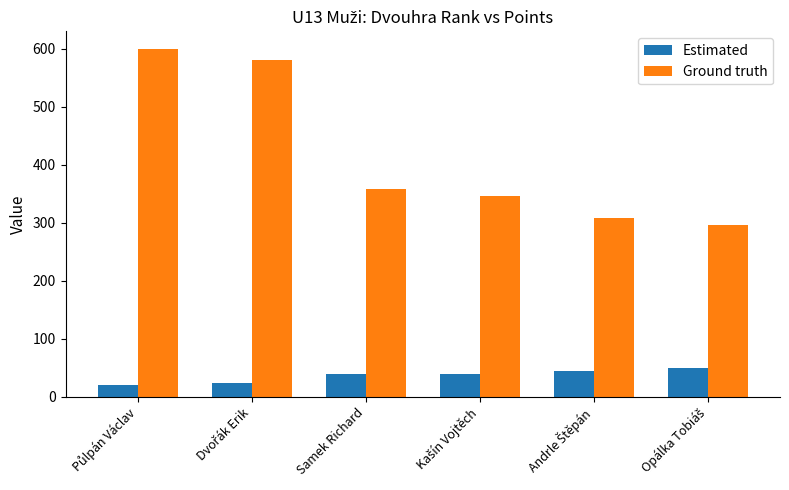

What is the value of the Ground truth bar at the 5th from the left?

308